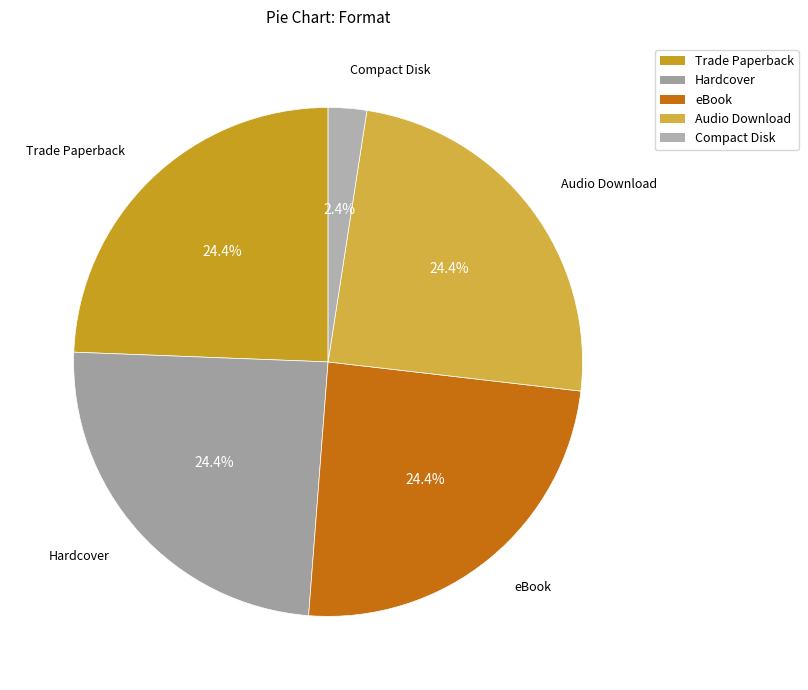

Do eBook and Compact Disk together represent more than half of the pie?

No